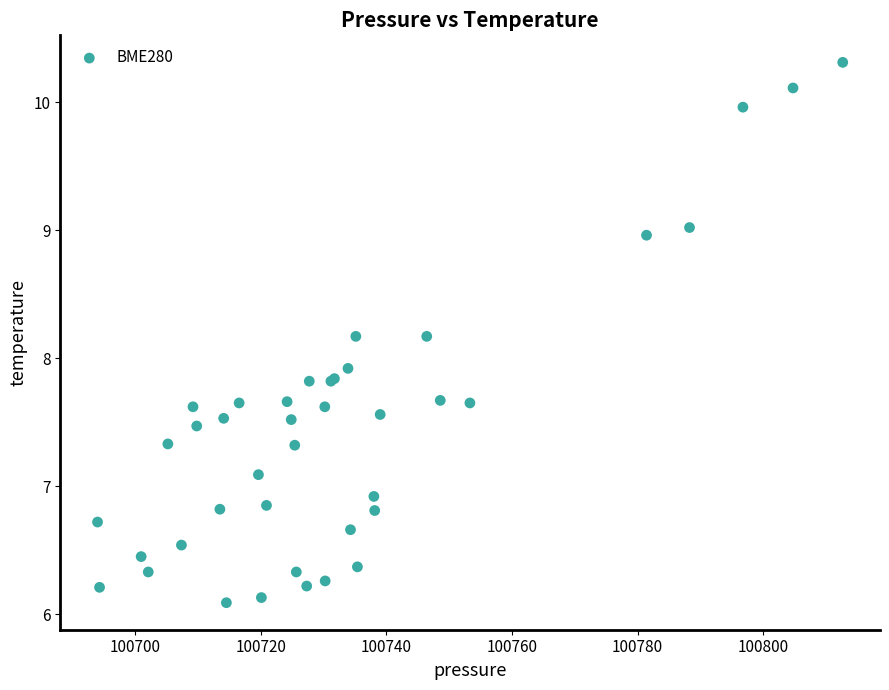

What Y value in the scatter plot is closest to 8?

7.9